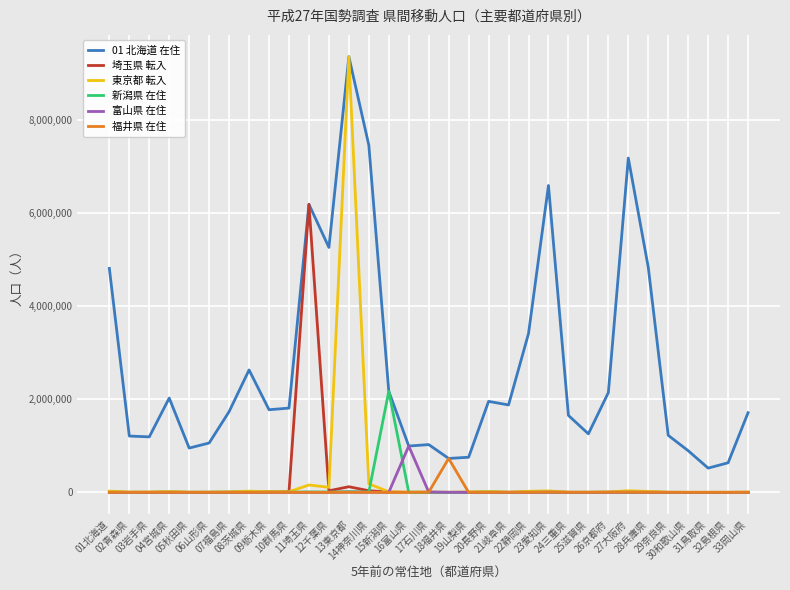

What are all the series names shown in the legend?

01 北海道 在住, 埼玉県 転入, 東京都 転入, 新潟県 在住, 富山県 在住, 福井県 在住